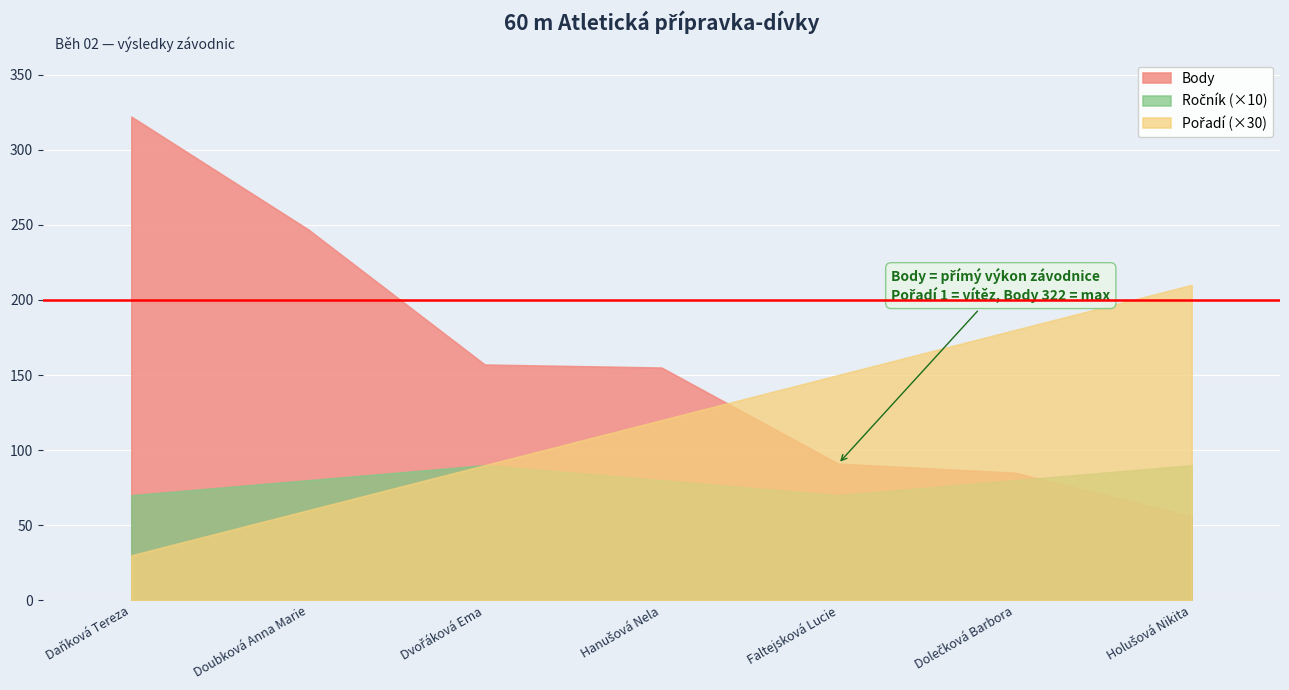

At which category is the sum across all series the highest?

Daňková Tereza